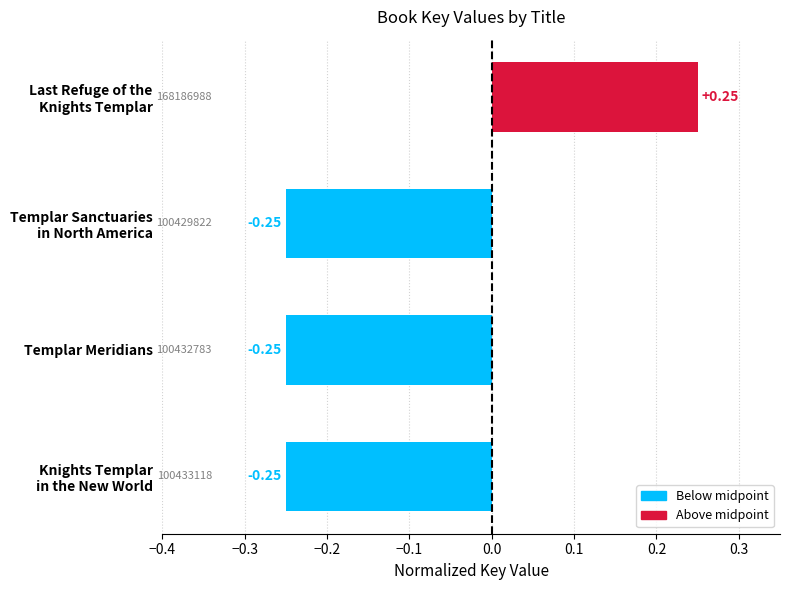

What is the label of the 2nd bar from the bottom?

Templar Meridians